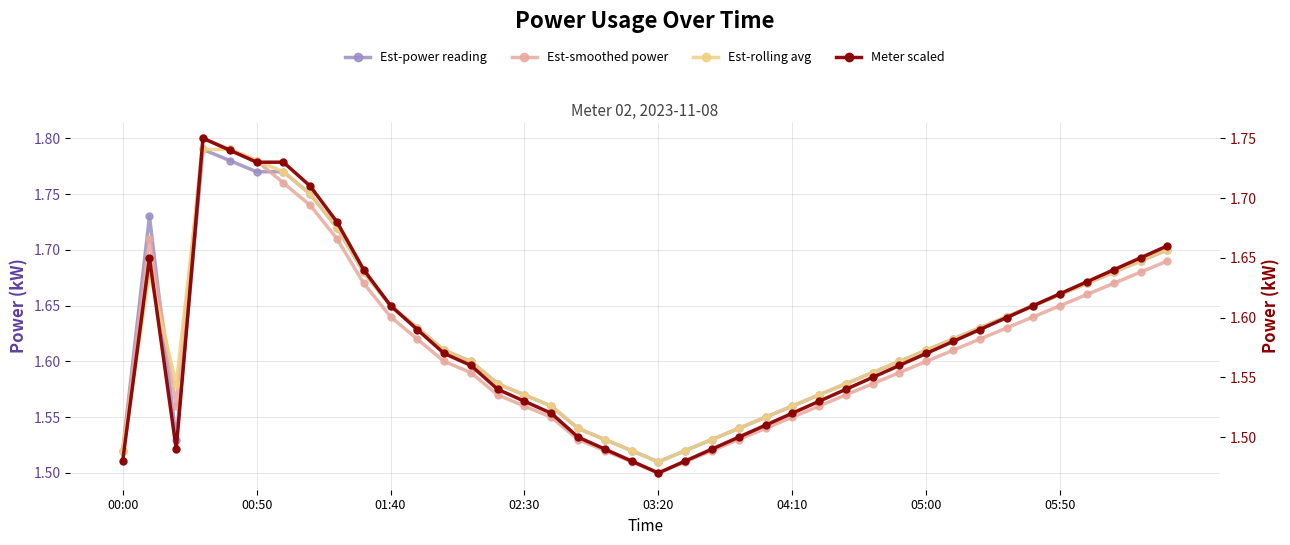

After their last crossing, which series has the higher values: Est-rolling avg or Est-power reading?

Est-rolling avg